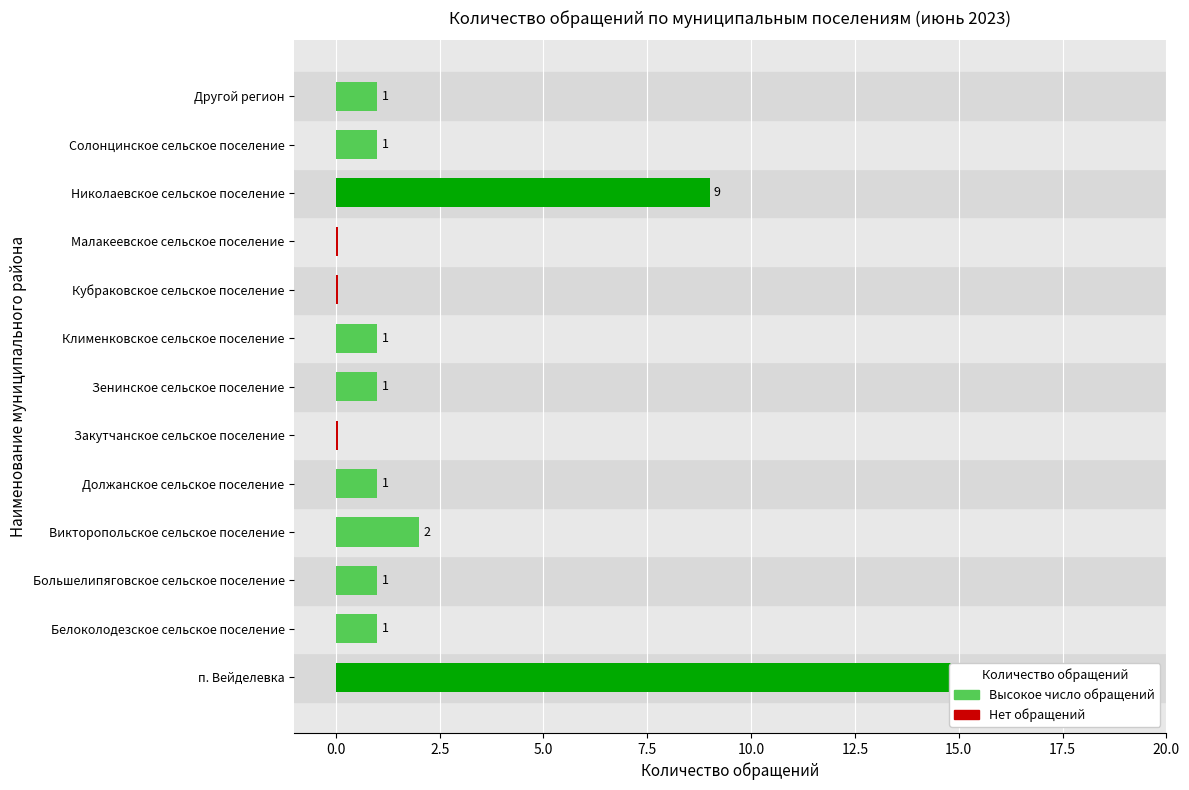

Are the bars horizontal?

Yes